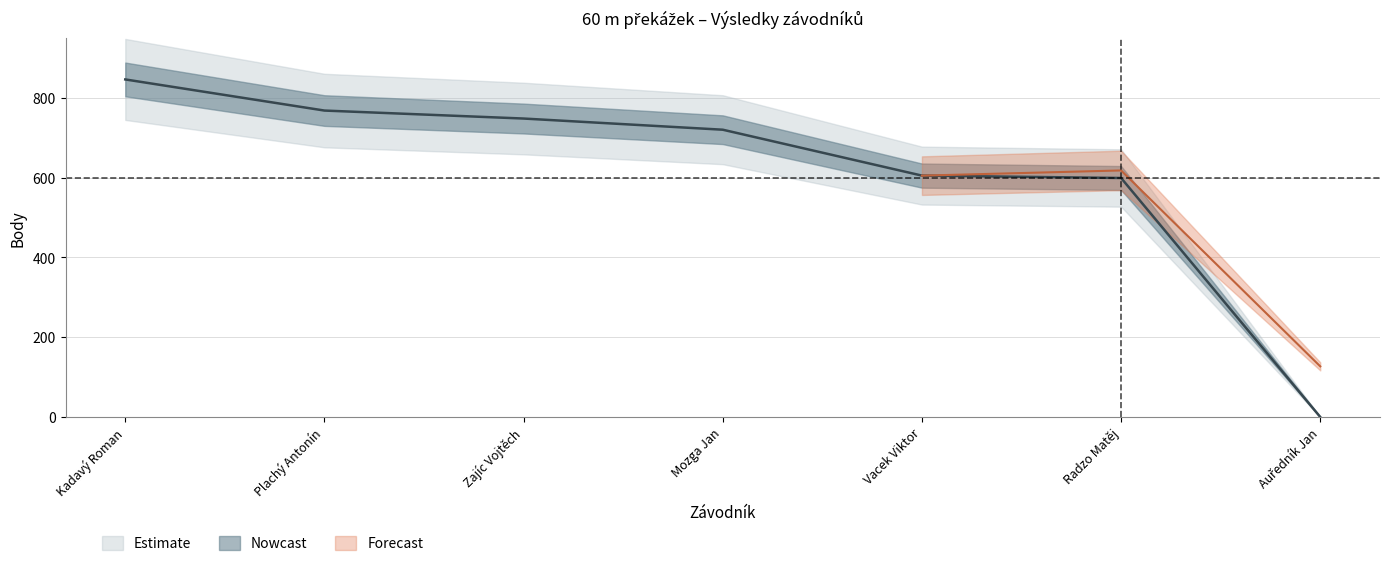

Rank the categories by value from highest to lowest.

Kadavý Roman, Plachý Antonín, Zajíc Vojtěch, Mozga Jan, Vacek Viktor, Radzo Matěj, Auředník Jan